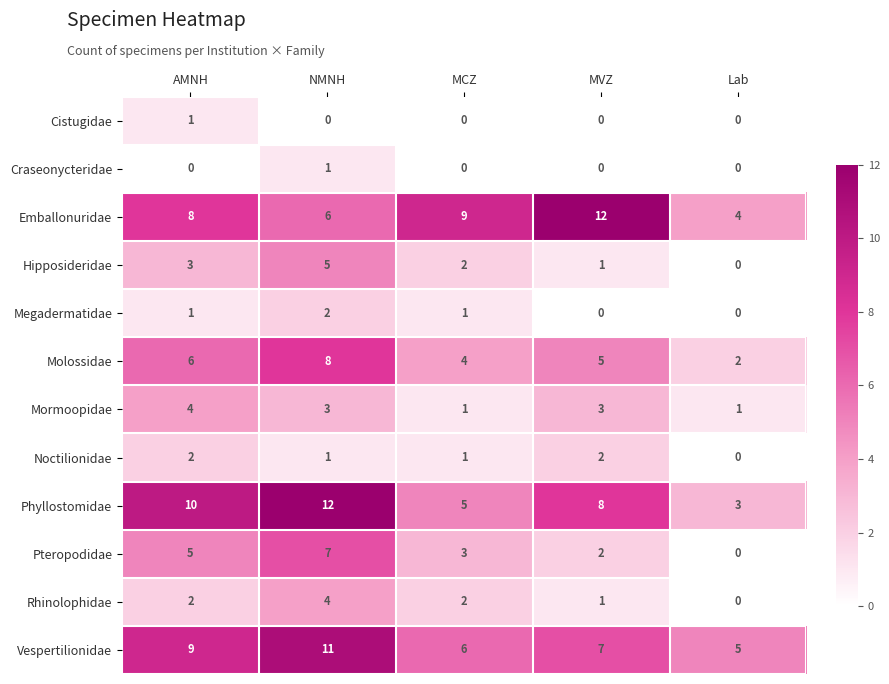

Which category has the lowest value in the Vespertilionidae series?

Lab